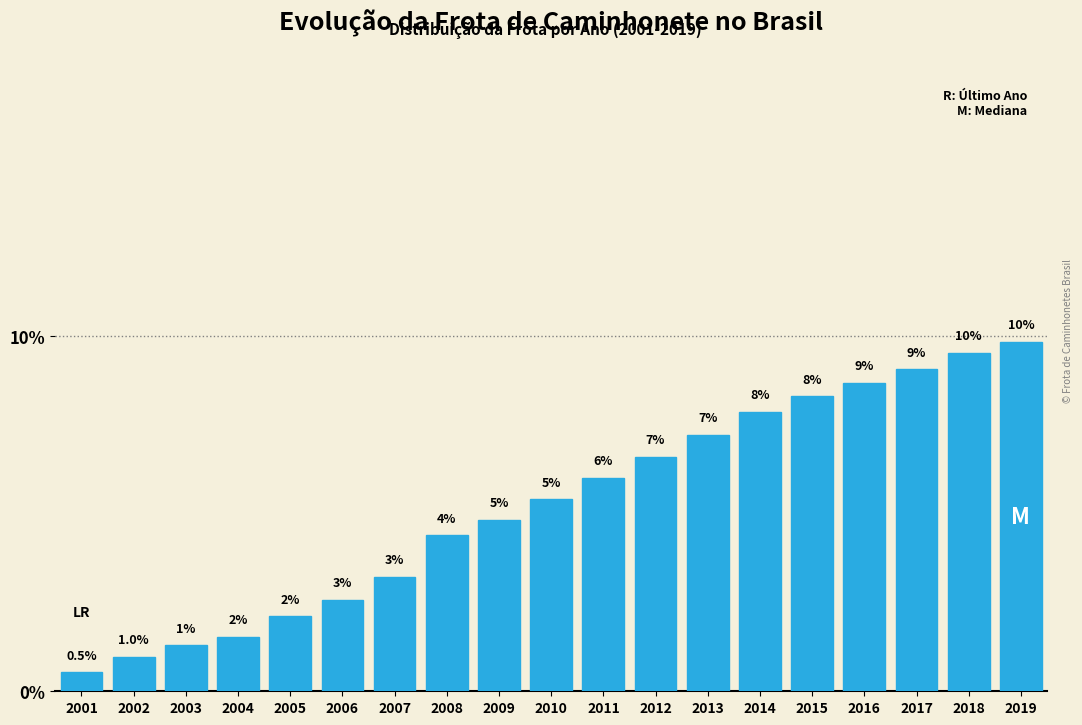

Does the chart contain any negative values?

No